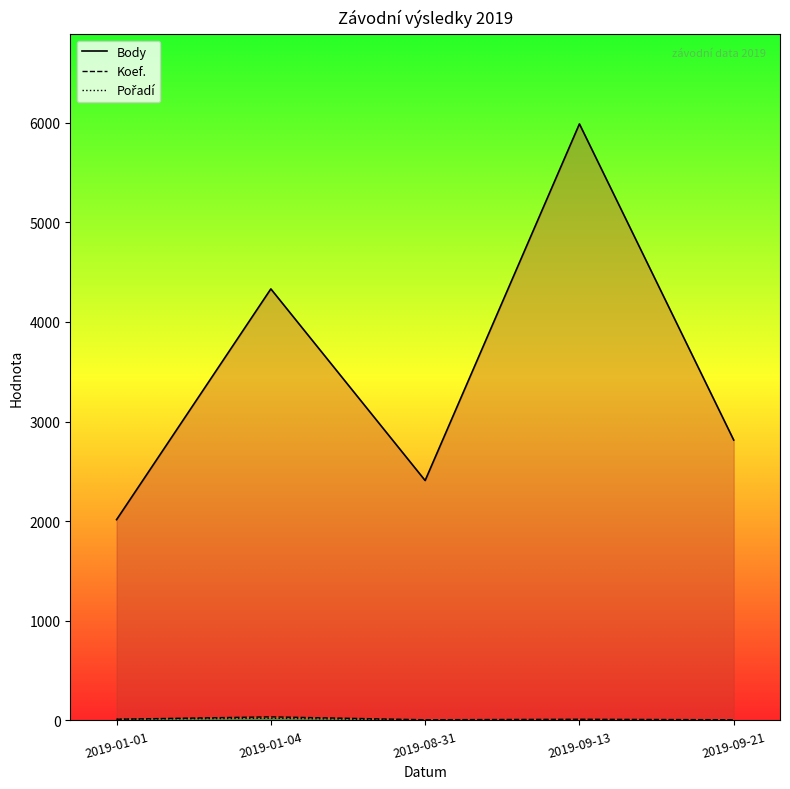

Between 2019-08-31 and 2019-09-13, which series saw the biggest shift?

Body